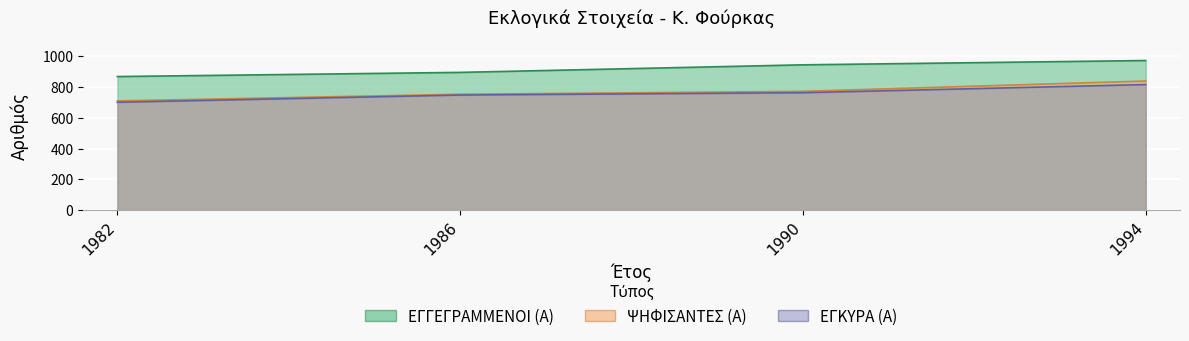

What is the value of the ΕΓΚΥΡΑ (Α) point at the 4th from the left?

815